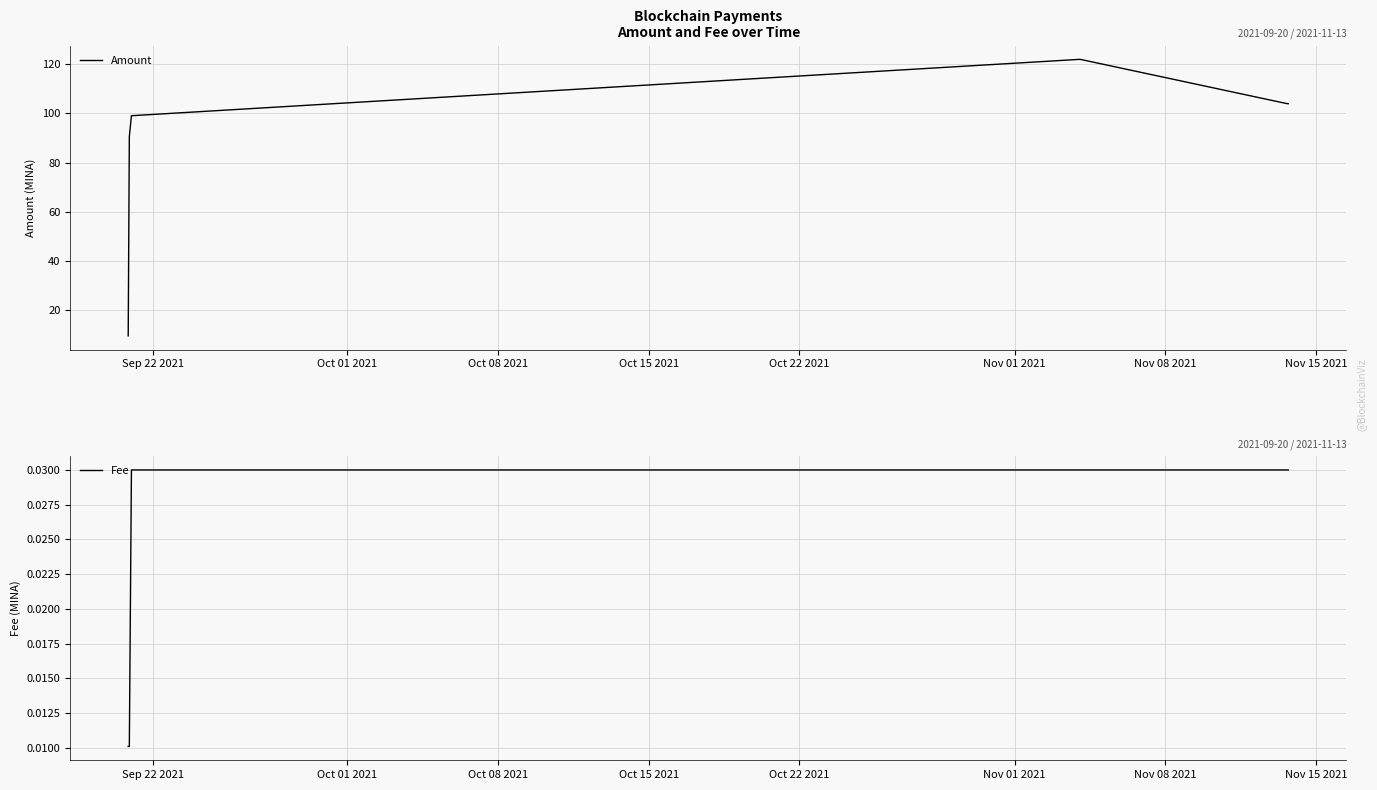

Does the chart display data point markers on the line(s)?

No